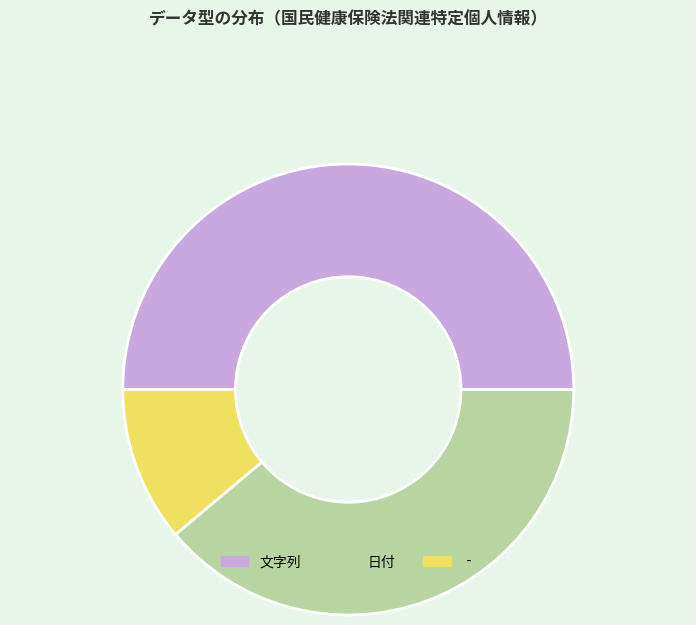

What is the smallest slice in the pie chart?

‐